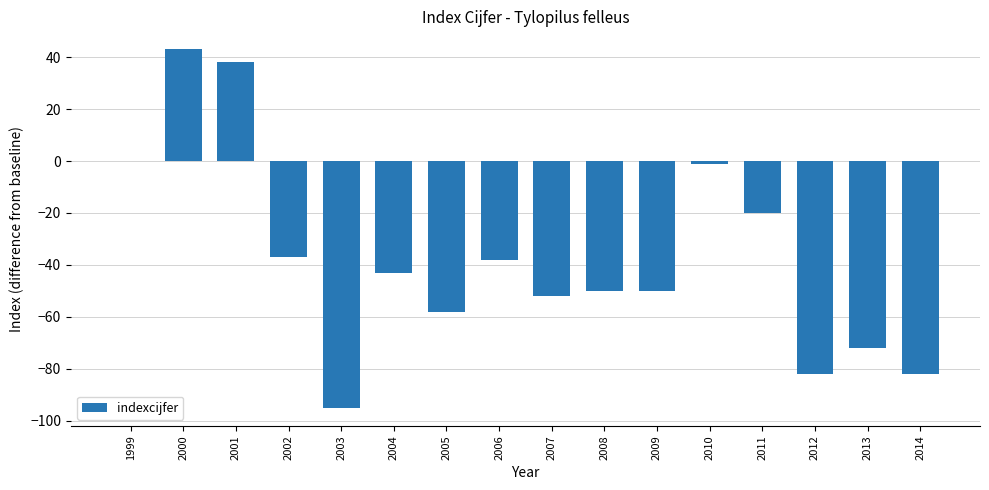

Read the value at 2008.

-50